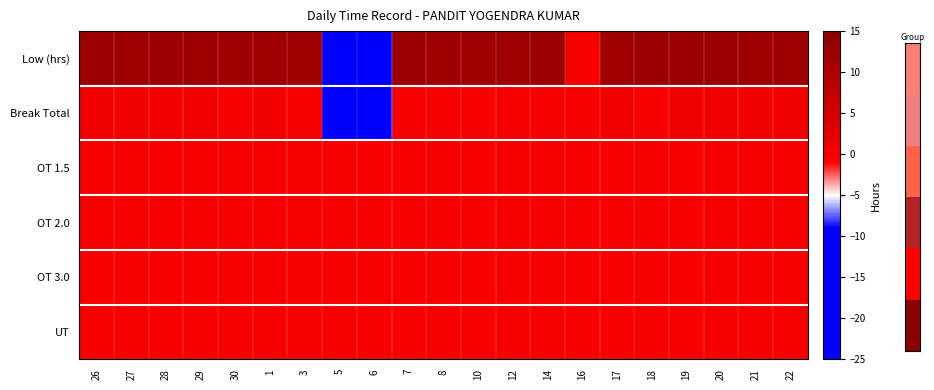

At which category does the chart reach its peak across all series?

14